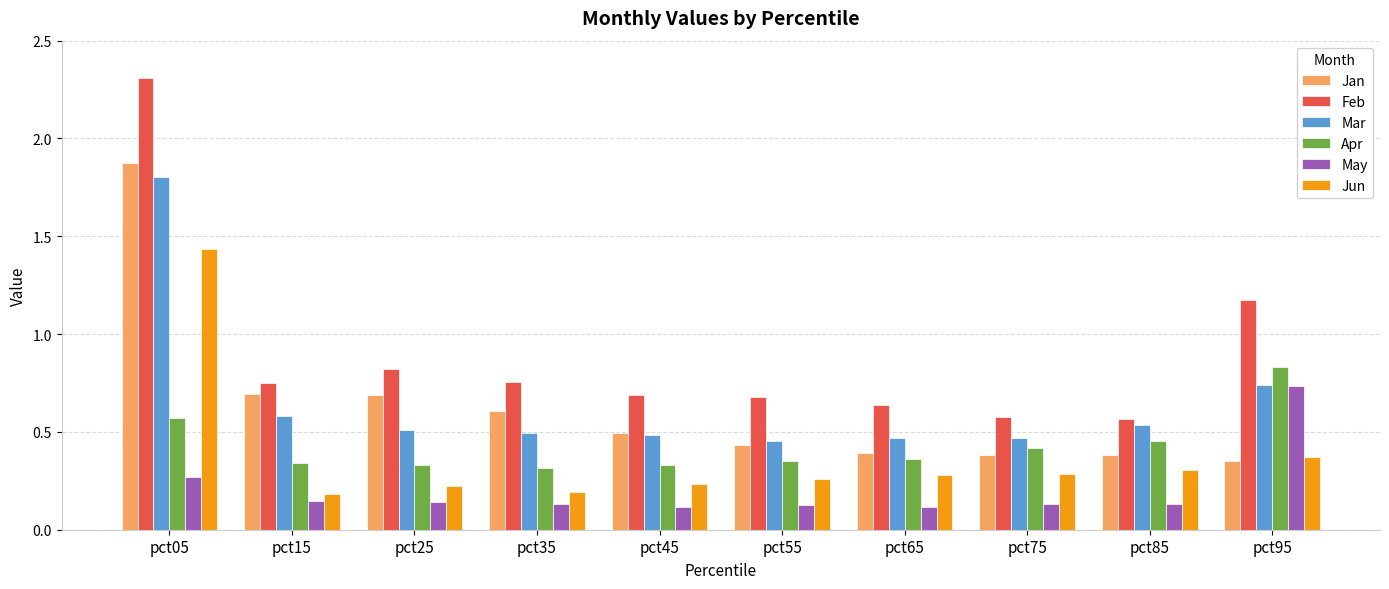

What is the difference between the maximum and minimum values in the Feb series?

1.7